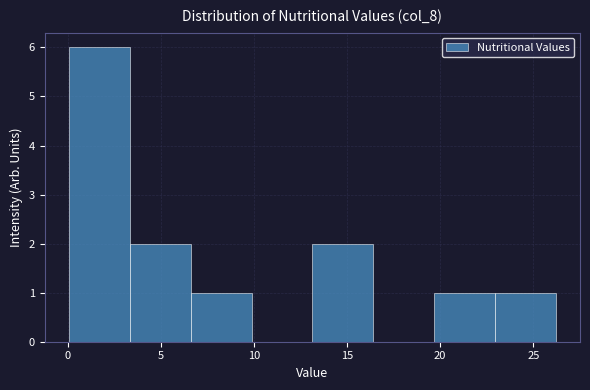

Reading left to right, transcribe this chart: for each bar, give the range it covers on the x-axis and its height. Neither the bar edges nor the heights are printed on the chart, so give them approximately, as read against the axes.

0.0 to 3.5: 6
3.5 to 6.5: 2
6.5 to 10.0: 1
10.0 to 13.0: 0
13.0 to 16.5: 2
16.5 to 19.5: 0
19.5 to 23.0: 1
23.0 to 26.0: 1